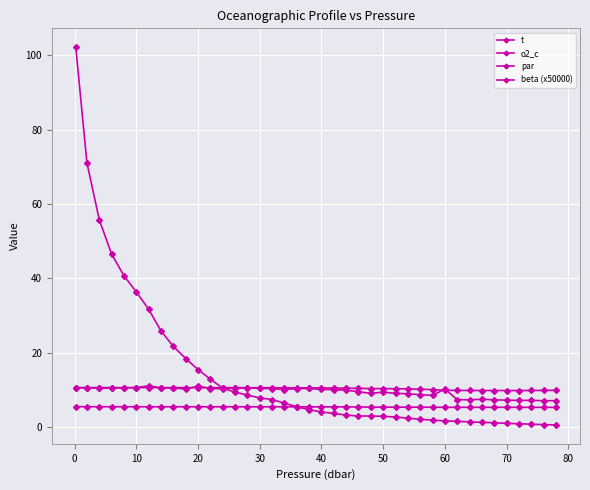

Does the chart have visible grid lines?

Yes